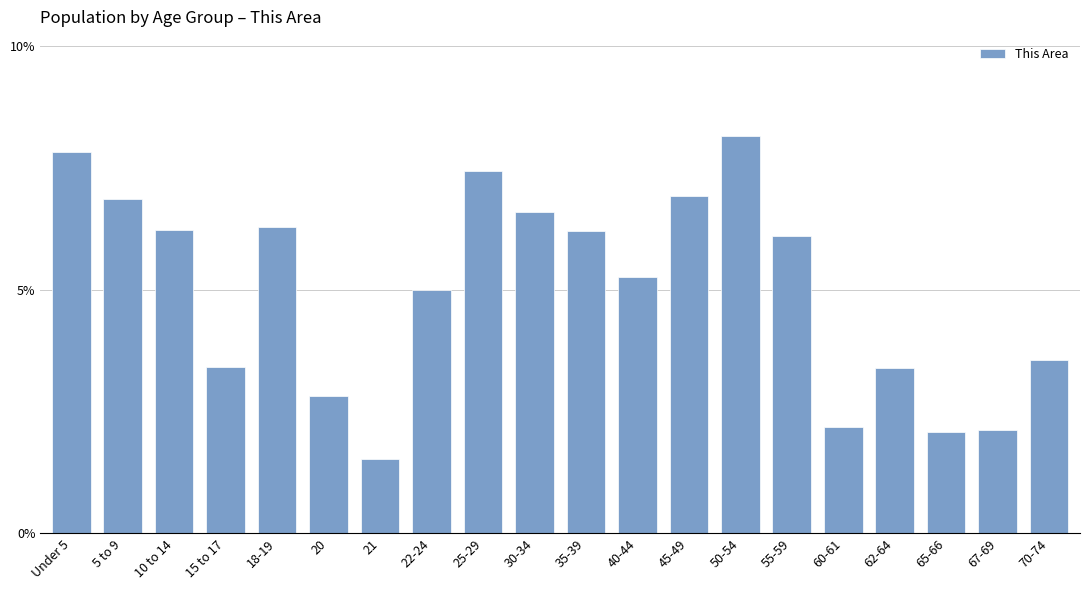

Reading left to right, list all the values displayed in this chart.

Under 5=7.8	5 to 9=6.9	10 to 14=6.2	15 to 17=3.4	18-19=6.3	20=2.8	21=1.5	22-24=5.0	25-29=7.4	30-34=6.6	35-39=6.2	40-44=5.3	45-49=6.9	50-54=8.2	55-59=6.1	60-61=2.2	62-64=3.4	65-66=2.1	67-69=2.1	70-74=3.6